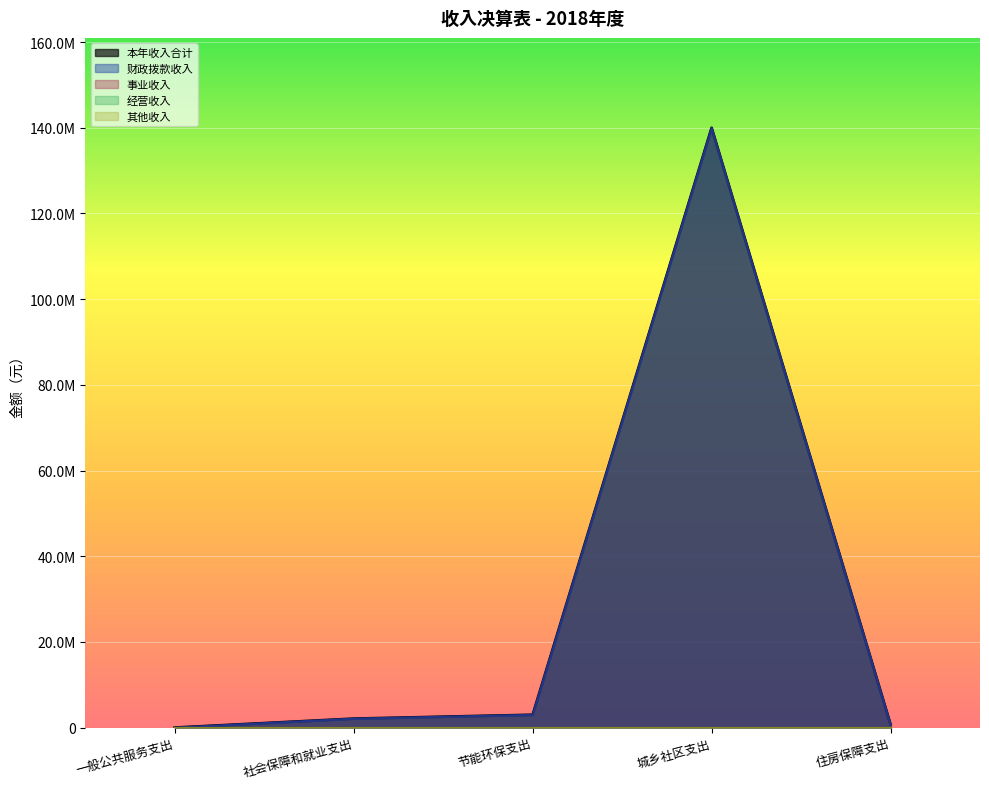

At which label does 财政拨款收入 first exceed 2089191?

社会保障和就业支出